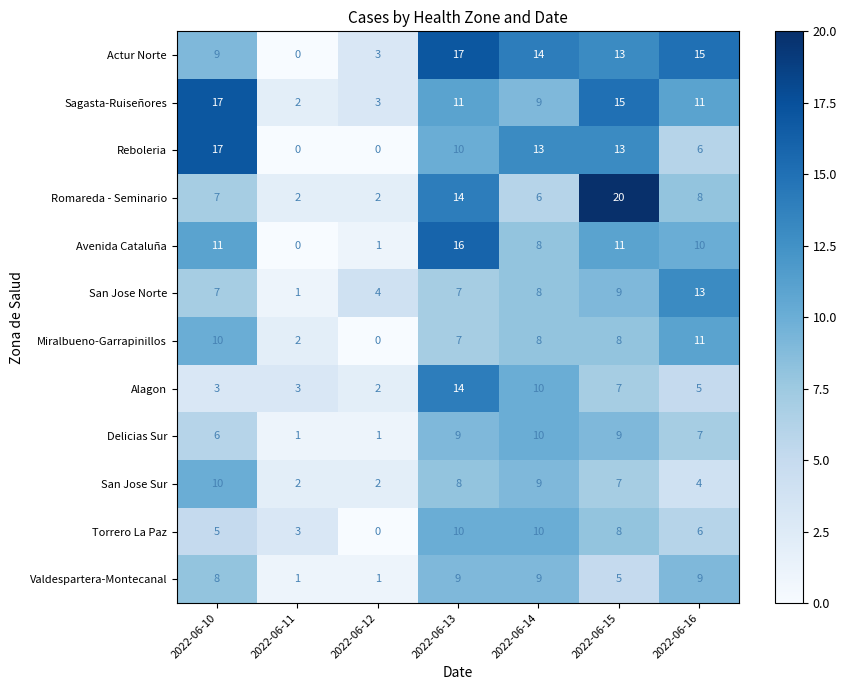

What is the average value of the Reboleria series?

8